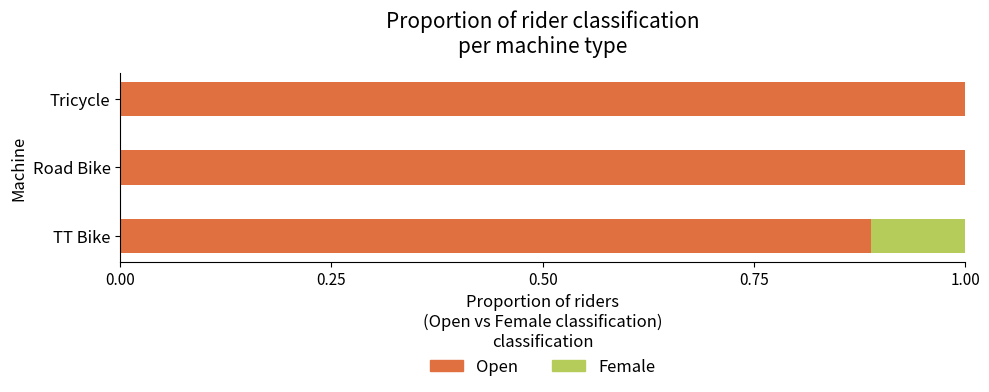

True or false: Open has a value of 0.7 at Tricycle.

False